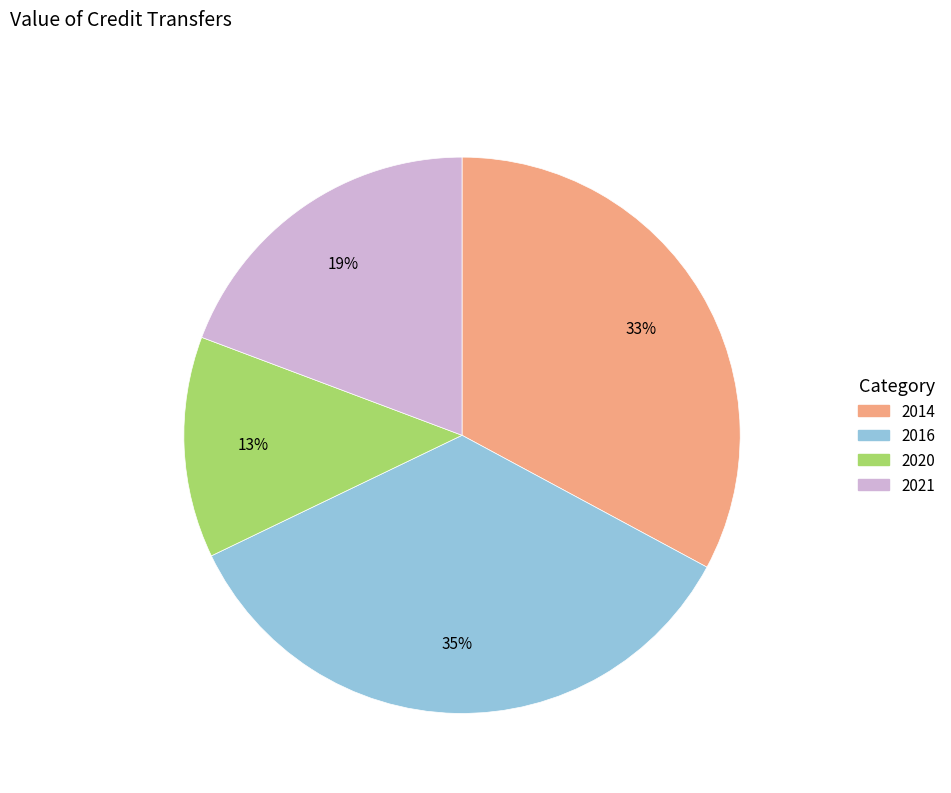

To the nearest percent, what is the combined percentage of 2016 and 2014?

68%